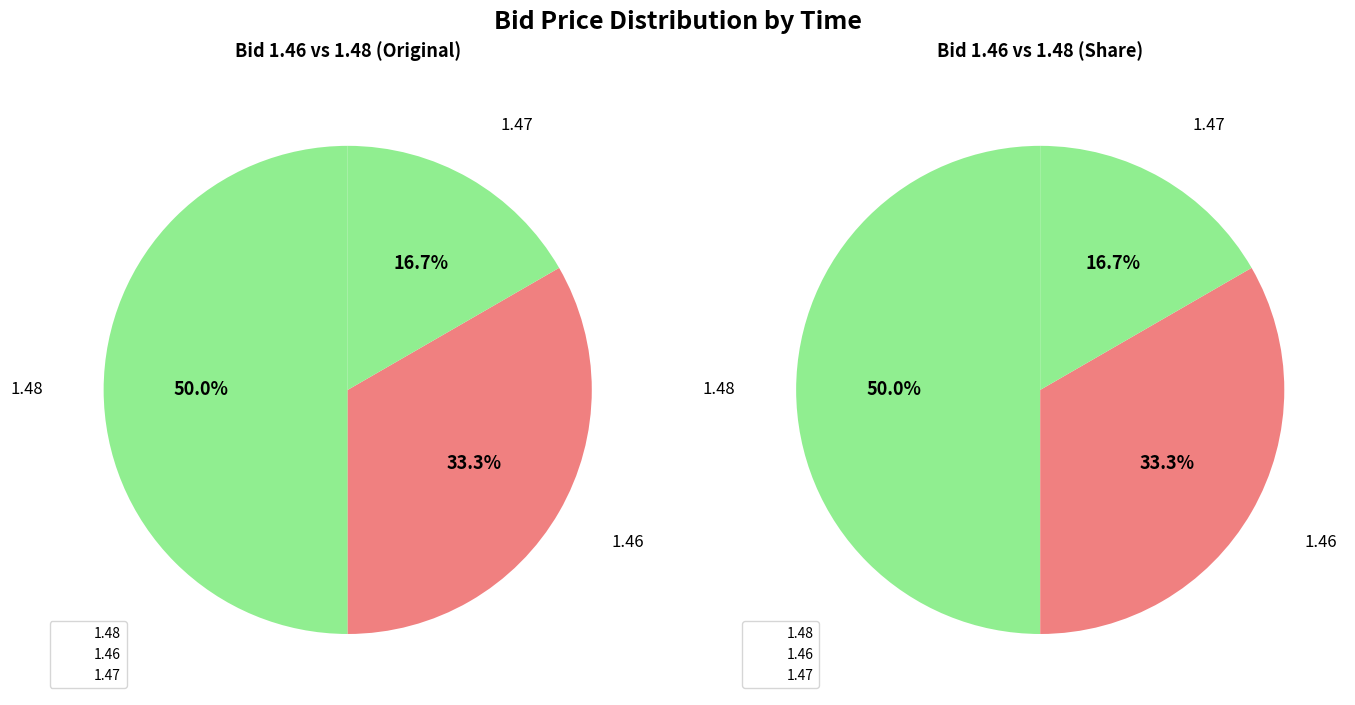

Count the number of slices in the pie.

6